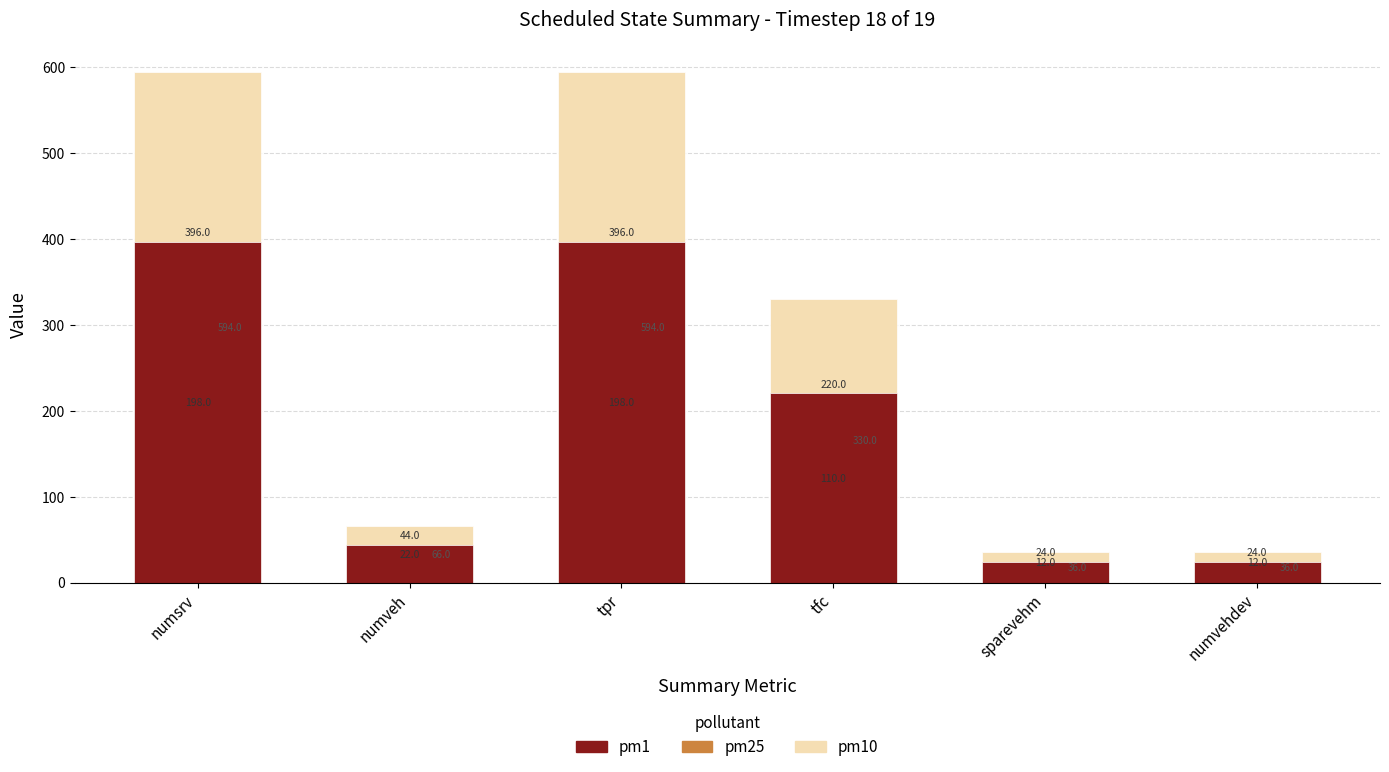

How many values in the pm10 series exceed 330?

2